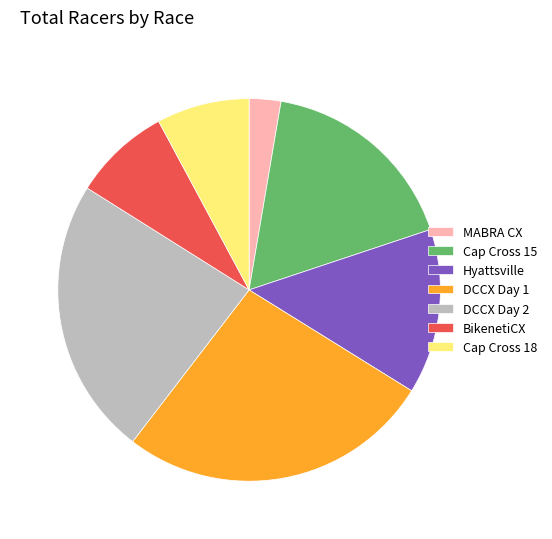

Which has a higher value, Cap Cross 15 or BikenetiCX?

Cap Cross 15